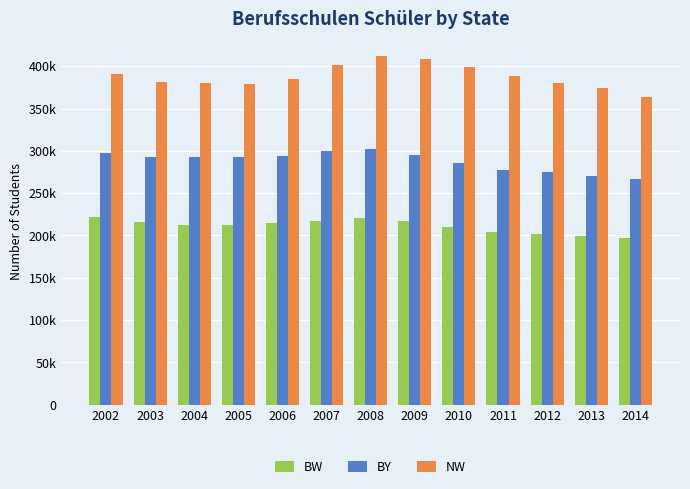

What are all the series names shown in the legend?

BW, BY, NW